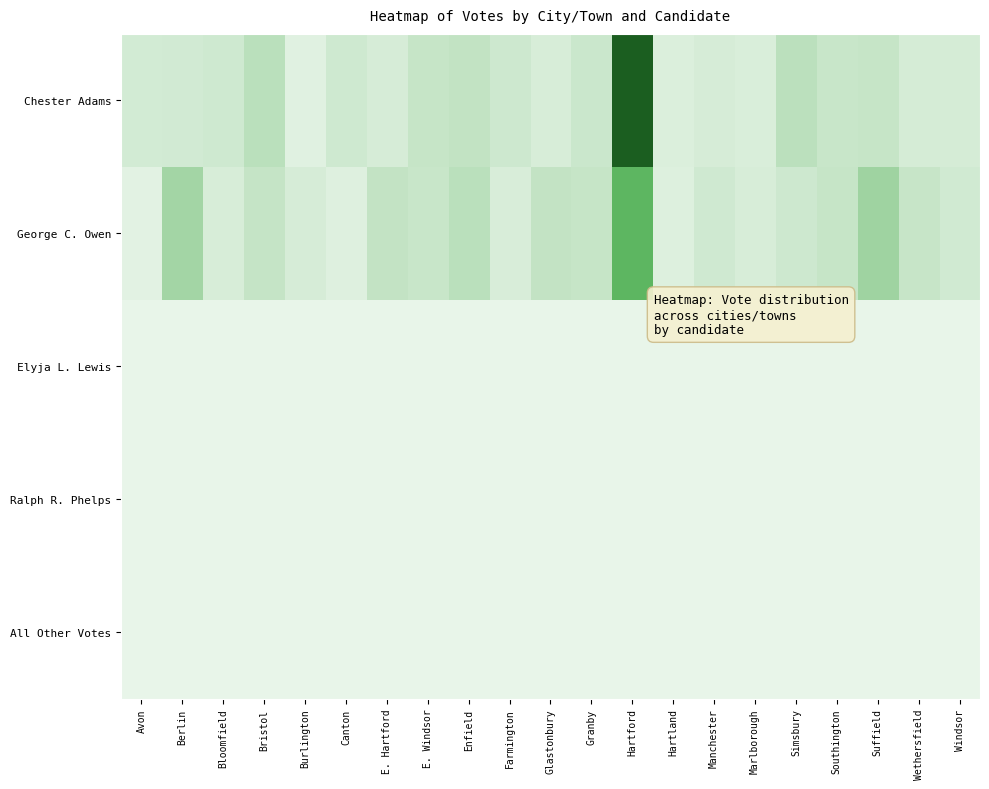

Reading left to right, list all the values displayed in this chart.

Chester Adams: Avon=80	Berlin=83	Bloomfield=98	Bristol=172	Burlington=31	Canton=98	E. Hartford=68	E. Windsor=128	Enfield=144	Farmington=101	Glastonbury=65	Granby=113	Hartford=1011	Hartland=51	Manchester=68	Marlborough=58	Simsbury=169	Southington=122	Suffield=127	Wethersfield=72	Windsor=72
George C. Owen: Avon=22	Berlin=260	Bloomfield=66	Bristol=131	Burlington=69	Canton=37	E. Hartford=140	E. Windsor=119	Enfield=172	Farmington=60	Glastonbury=141	Granby=128	Hartford=458	Hartland=42	Manchester=94	Marlborough=66	Simsbury=100	Southington=130	Suffield=271	Wethersfield=123	Windsor=90
Elyja L. Lewis: Avon=0	Berlin=0	Bloomfield=0	Bristol=1	Burlington=0	Canton=0	E. Hartford=0	E. Windsor=0	Enfield=0	Farmington=2	Glastonbury=0	Granby=0	Hartford=0	Hartland=0	Manchester=0	Marlborough=0	Simsbury=0	Southington=0	Suffield=0	Wethersfield=0	Windsor=0
Ralph R. Phelps: Avon=0	Berlin=0	Bloomfield=0	Bristol=0	Burlington=0	Canton=0	E. Hartford=0	E. Windsor=0	Enfield=0	Farmington=0	Glastonbury=0	Granby=0	Hartford=1	Hartland=0	Manchester=1	Marlborough=0	Simsbury=0	Southington=0	Suffield=0	Wethersfield=0	Windsor=0
All Other Votes: Avon=0	Berlin=0	Bloomfield=0	Bristol=0	Burlington=0	Canton=0	E. Hartford=0	E. Windsor=0	Enfield=0	Farmington=0	Glastonbury=1	Granby=1	Hartford=0	Hartland=0	Manchester=0	Marlborough=0	Simsbury=1	Southington=0	Suffield=1	Wethersfield=2	Windsor=0